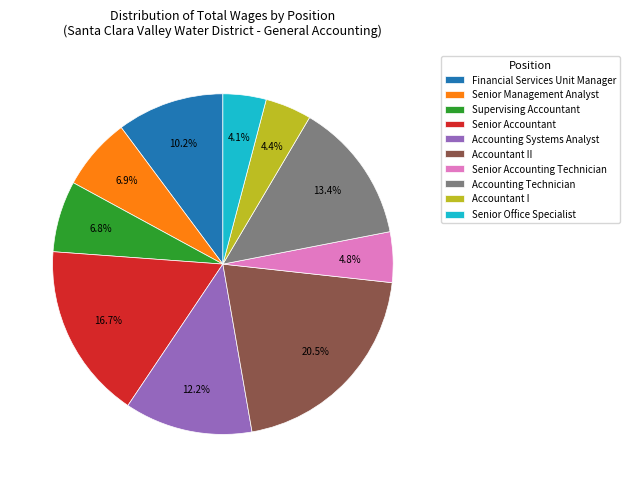

Which category has the biggest portion of the pie?

Accountant II